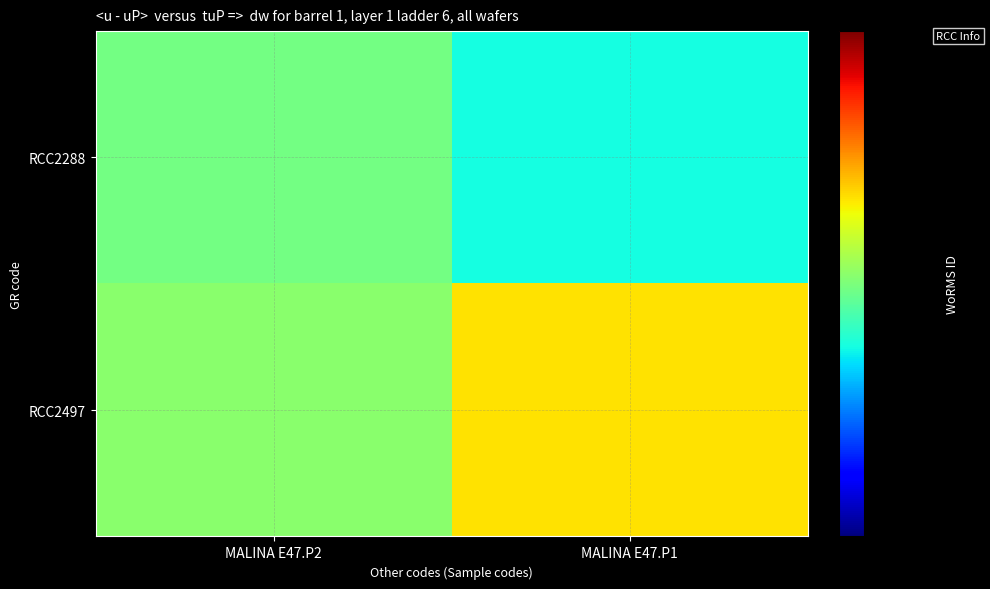

Which series has the largest range (max minus min)?

RCC2497